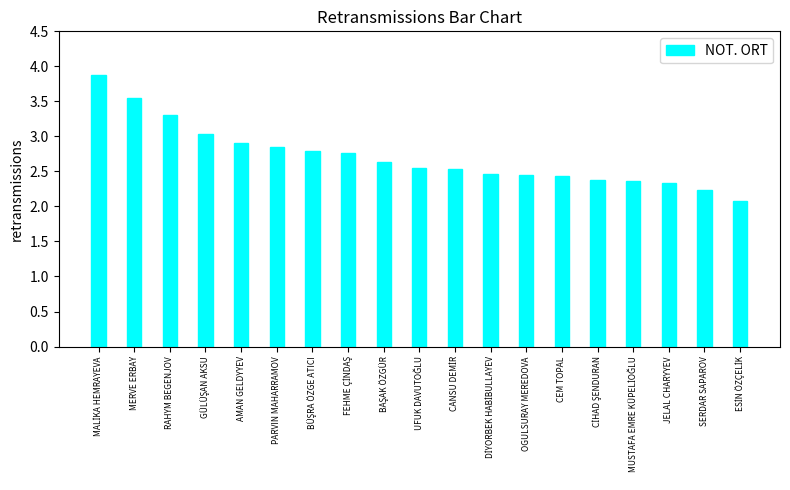

True or false: the data shows 2.9 at PARVIN MAHARRAMOV.

True